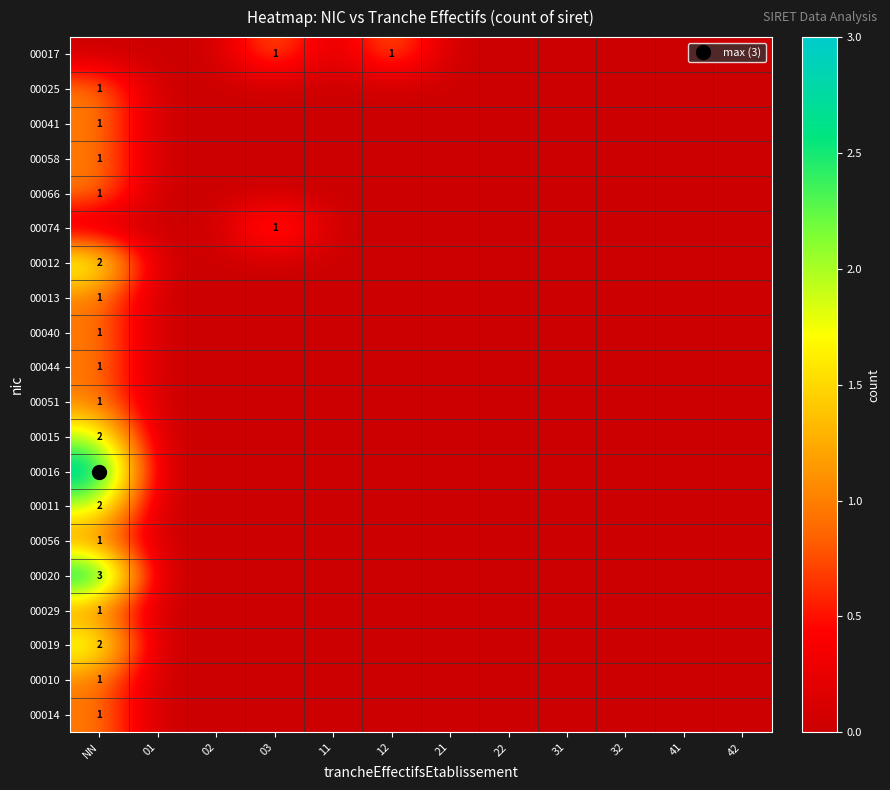

How many values in the 00010 series exceed 0?

1